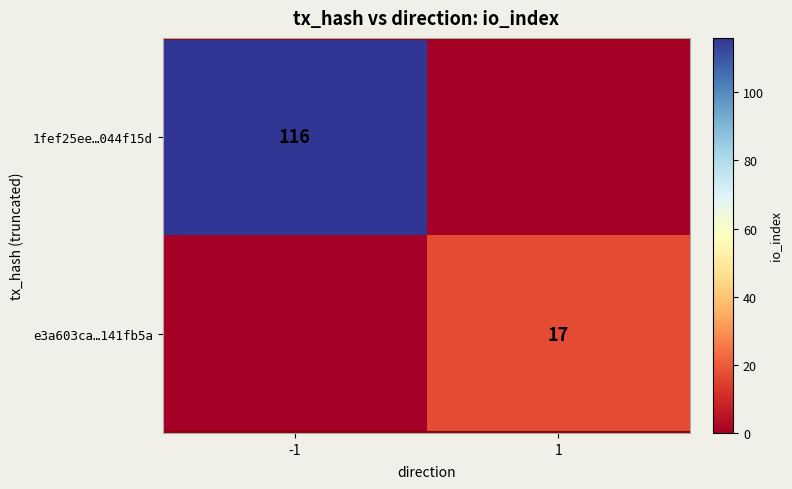

The e3a603ca…141fb5a series shows 23 at 1. True or false?

False